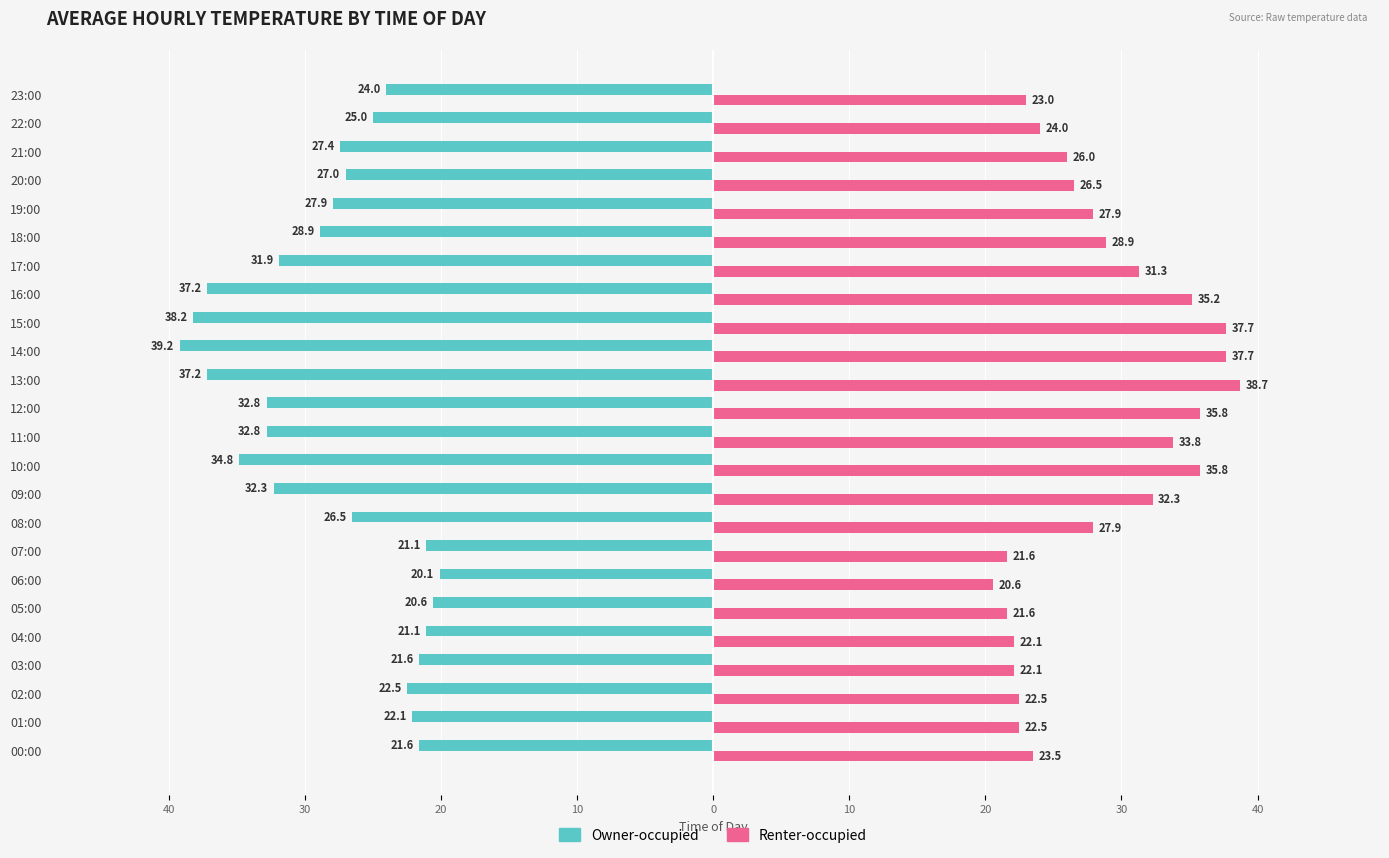

What are all the series names shown in the legend?

Owner-occupied, Renter-occupied